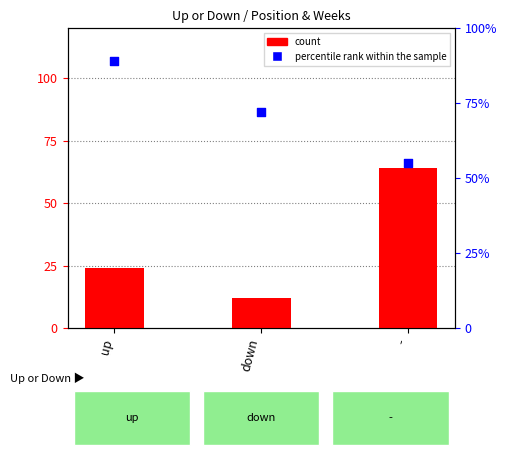

Which series has the largest total across all categories?

percentile rank within the sample